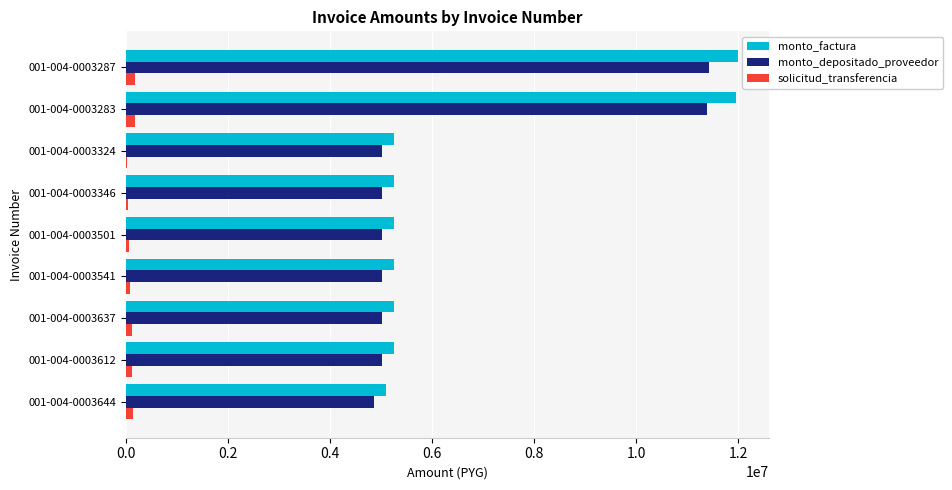

Is the value of solicitud_transferencia at 001-004-0003637 greater than the value of monto_factura at 001-004-0003324?

No